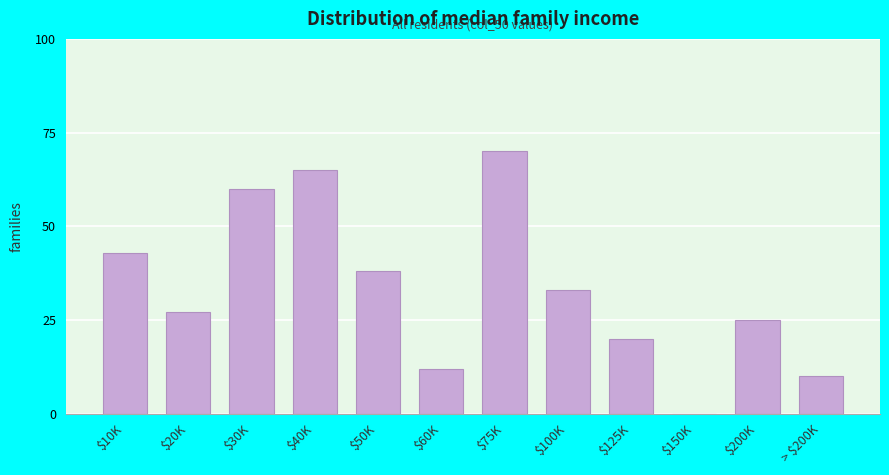

What is the greatest value displayed?

70